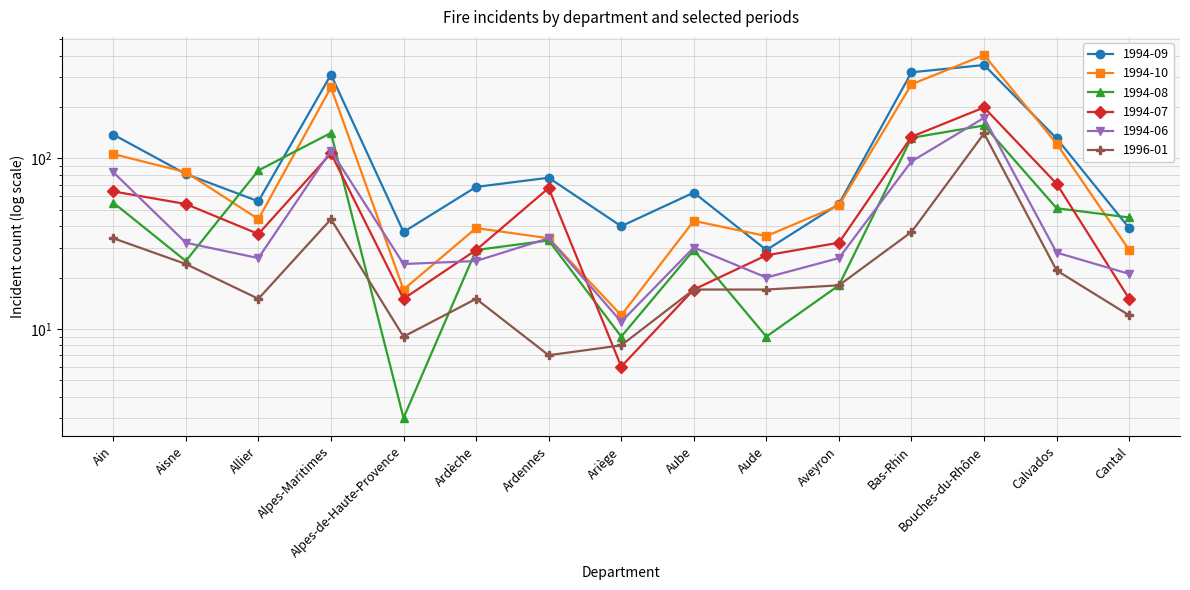

Reading left to right, what are all the values shown in this chart?

1994-09: Ain=138	Aisne=81	Allier=56	Alpes-Maritimes=310	Alpes-de-Haute-Provence=37	Ardèche=68	Ardennes=77	Ariège=40	Aube=63	Aude=29	Aveyron=54	Bas-Rhin=320	Bouches-du-Rhône=353	Calvados=131	Cantal=39
1994-10: Ain=106	Aisne=83	Allier=44	Alpes-Maritimes=261	Alpes-de-Haute-Provence=17	Ardèche=39	Ardennes=34	Ariège=12	Aube=43	Aude=35	Aveyron=53	Bas-Rhin=272	Bouches-du-Rhône=404	Calvados=122	Cantal=29
1994-08: Ain=55	Aisne=25	Allier=85	Alpes-Maritimes=141	Alpes-de-Haute-Provence=3	Ardèche=29	Ardennes=33	Ariège=9	Aube=29	Aude=9	Aveyron=18	Bas-Rhin=132	Bouches-du-Rhône=156	Calvados=51	Cantal=45
1994-07: Ain=64	Aisne=54	Allier=36	Alpes-Maritimes=107	Alpes-de-Haute-Provence=15	Ardèche=29	Ardennes=67	Ariège=6	Aube=17	Aude=27	Aveyron=32	Bas-Rhin=134	Bouches-du-Rhône=199	Calvados=71	Cantal=15
1994-06: Ain=83	Aisne=32	Allier=26	Alpes-Maritimes=111	Alpes-de-Haute-Provence=24	Ardèche=25	Ardennes=34	Ariège=11	Aube=30	Aude=20	Aveyron=26	Bas-Rhin=96	Bouches-du-Rhône=173	Calvados=28	Cantal=21
1996-01: Ain=34	Aisne=24	Allier=15	Alpes-Maritimes=44	Alpes-de-Haute-Provence=9	Ardèche=15	Ardennes=7	Ariège=8	Aube=17	Aude=17	Aveyron=18	Bas-Rhin=37	Bouches-du-Rhône=140	Calvados=22	Cantal=12